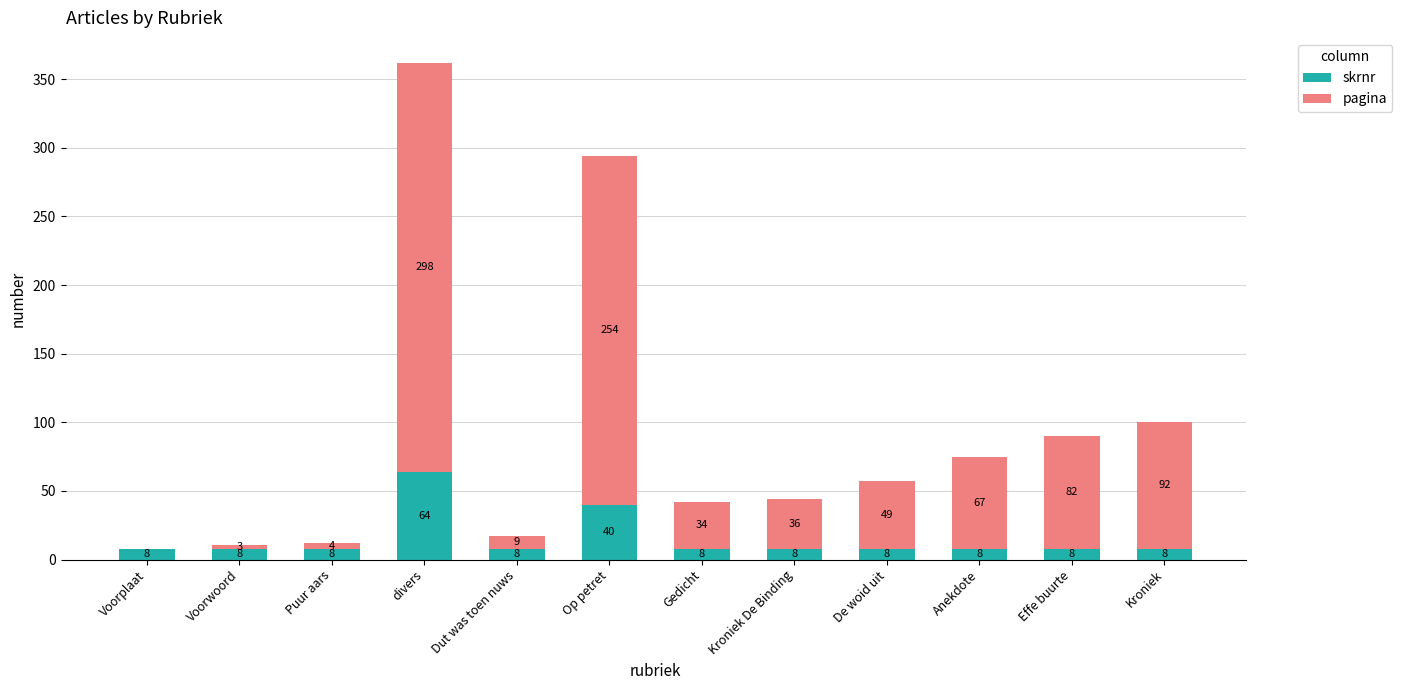

Reading right to left, list the values for the skrnr series.

Kroniek=8	Effe buurte=8	Anekdote=8	De woid uit=8	Kroniek De Binding=8	Gedicht=8	Op petret=40	Dut was toen nuws=8	divers=64	Puur aars=8	Voorwoord=8	Voorplaat=8